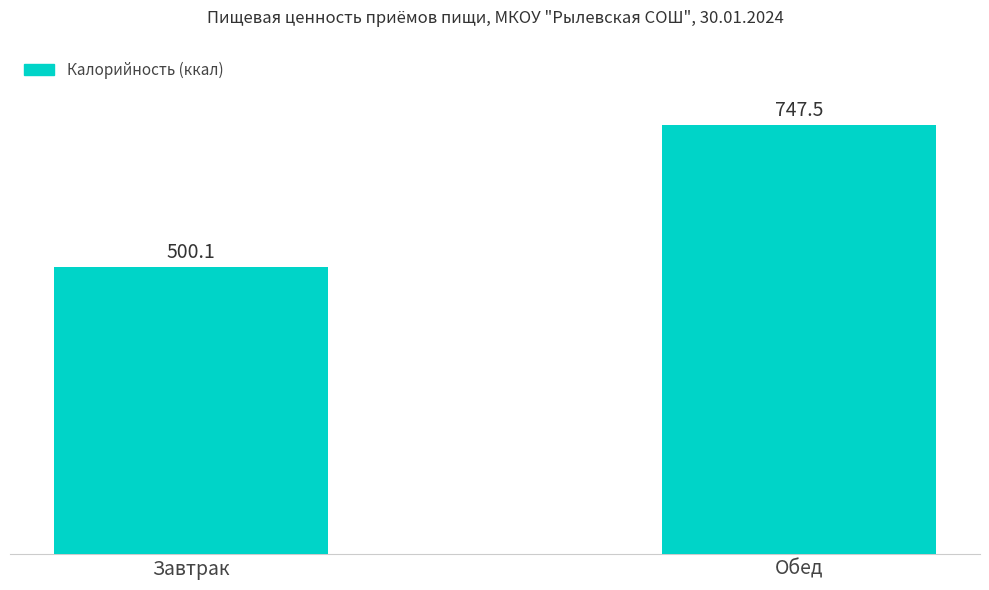

Are the bars horizontal?

No